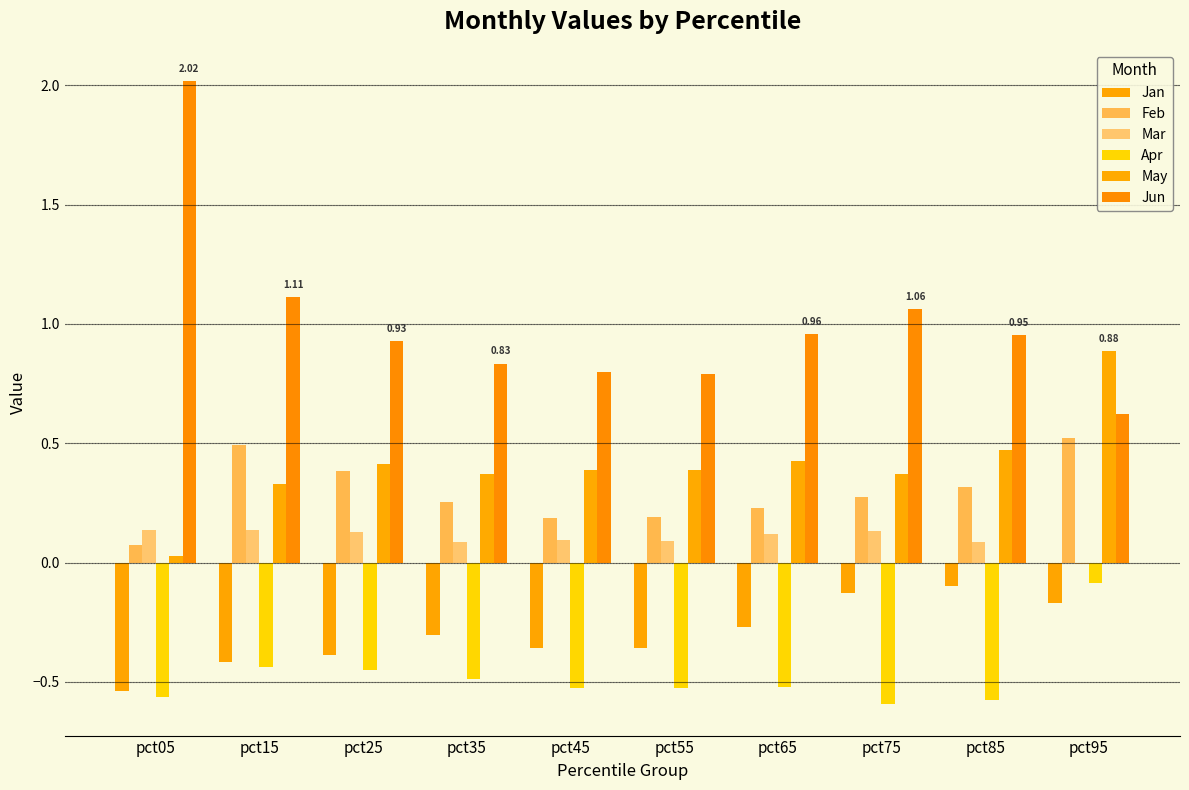

What is the sum of the Mar values at pct75 and pct05?

0.3